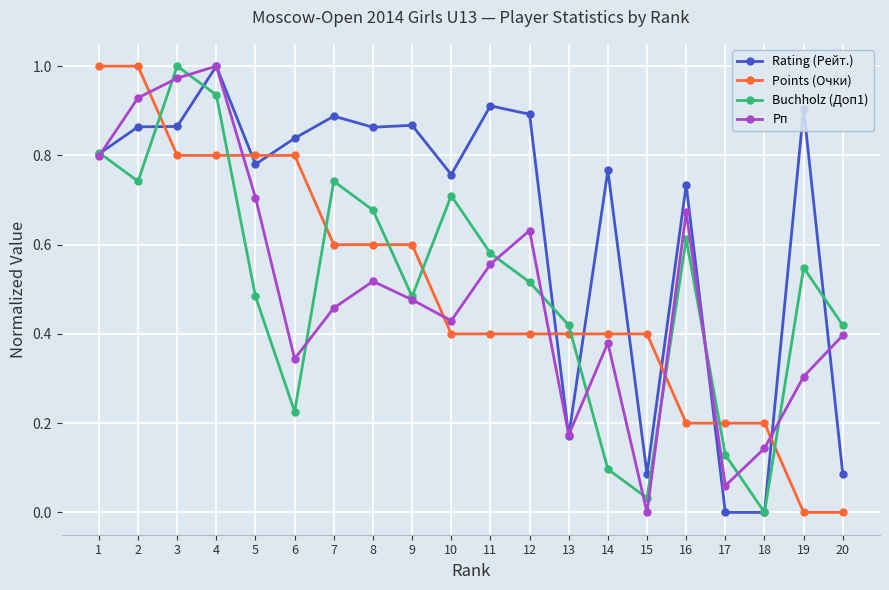

How many categories are shown in the chart?

20